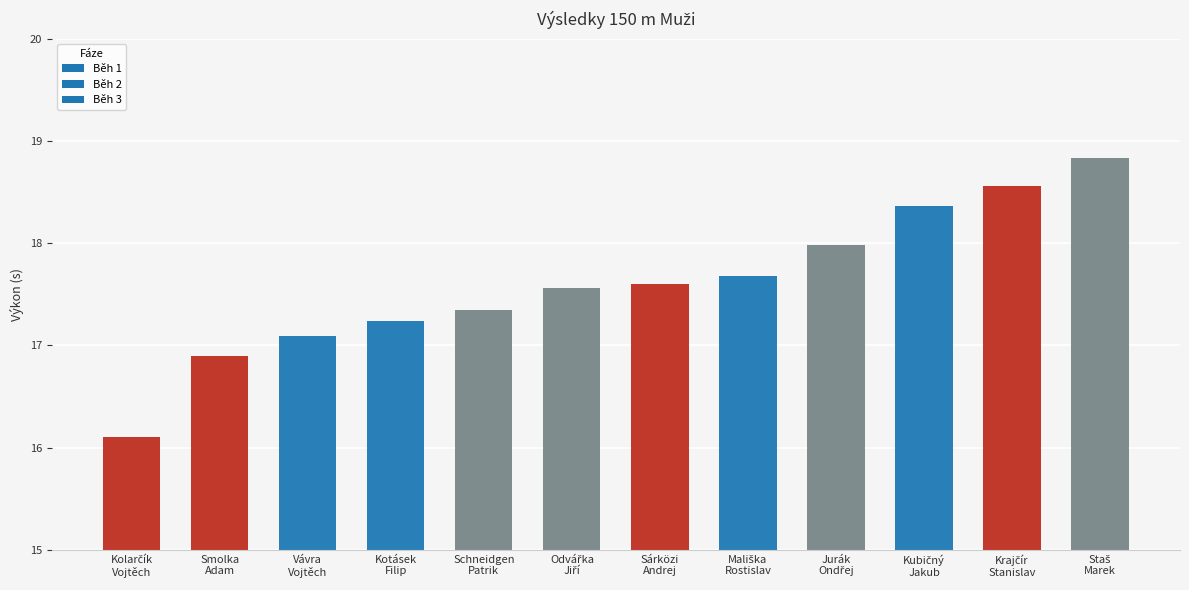

What is the value of the 4th bar from the left?

17.2